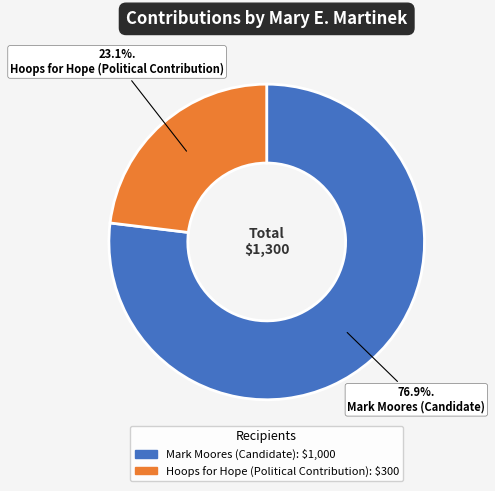

Rank the categories by value from lowest to highest.

Hoops for Hope (Political Contribution), Mark Moores (Candidate)